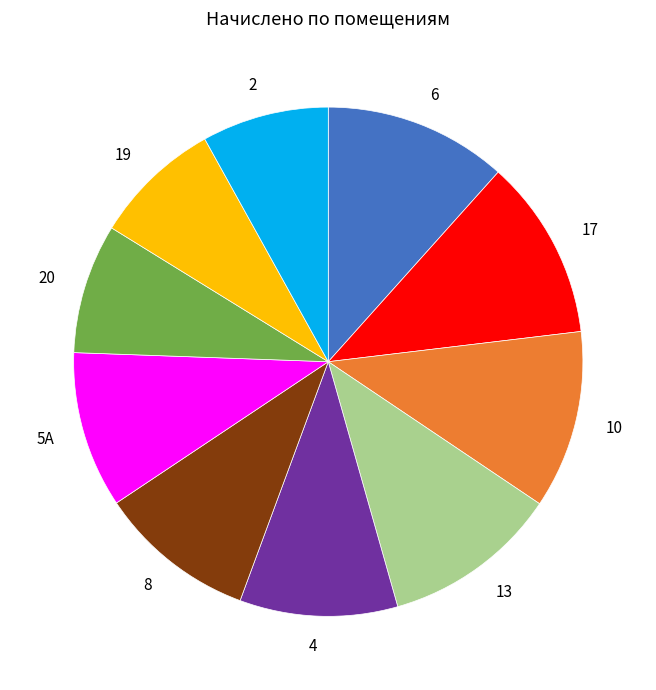

Approximately how many times larger is the value at 4 compared to 2?

1.2